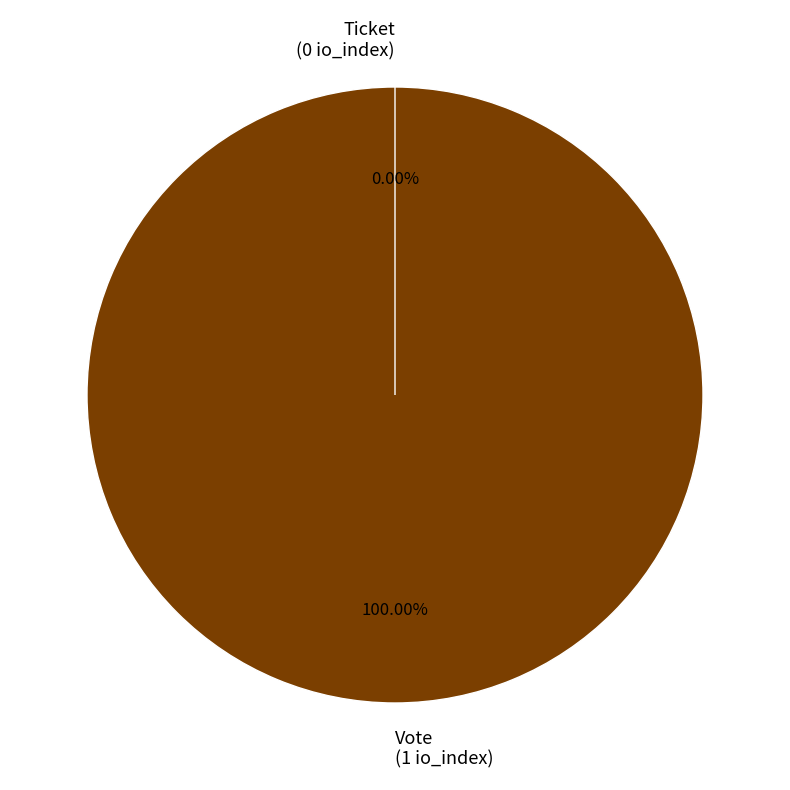

How many segments does this pie chart have?

2